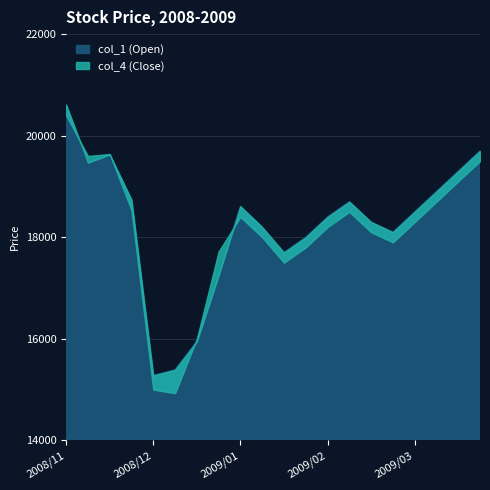

What position from the right is 2008/11/04?

20